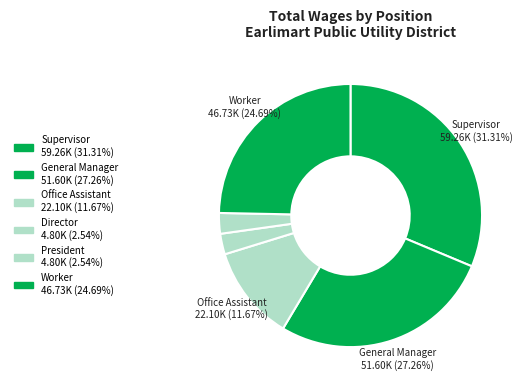

Which category has the smallest portion of the pie?

Director